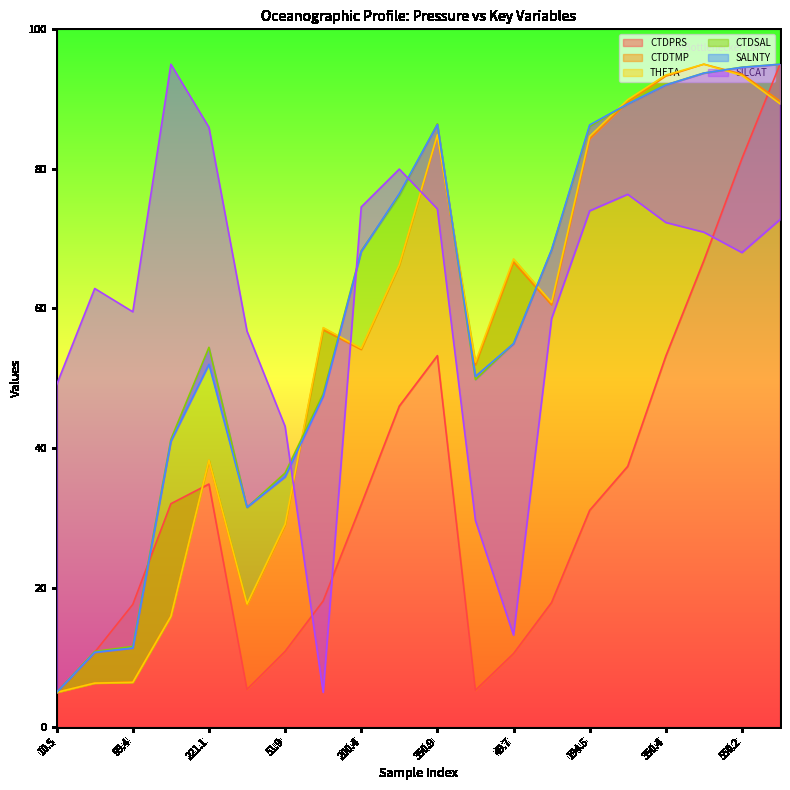

How many lines are shown in the chart?

6